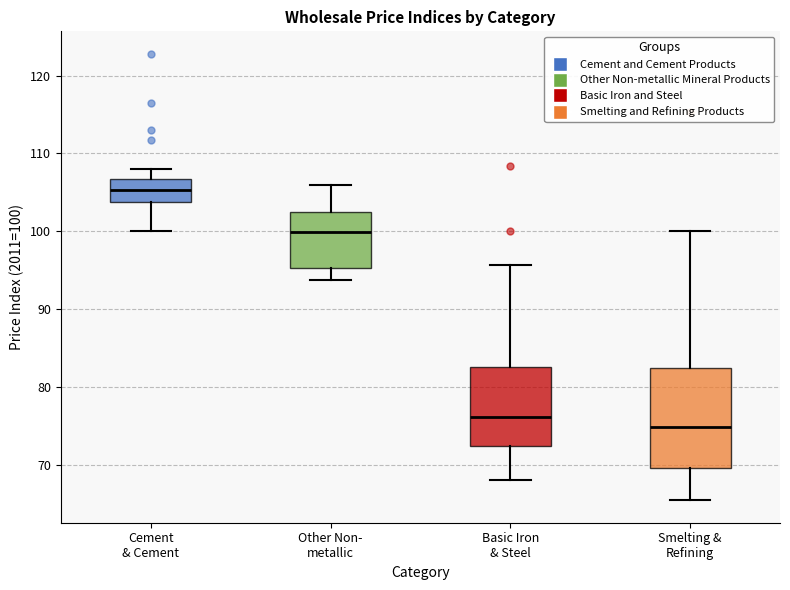

Reading left to right, read every box against the y-axis: the position of its median line, the range the box covers, and the ends of its whiskers. The values are not printed on the chart, so give them approximately, as read against the axis.

Cement & Cement: median 105, box 104 to 107, whiskers 100 to 108
Other Non- metallic: median 100, box 95 to 102, whiskers 94 to 106
Basic Iron & Steel: median 76, box 72 to 83, whiskers 68 to 96
Smelting & Refining: median 75, box 70 to 82, whiskers 65 to 100